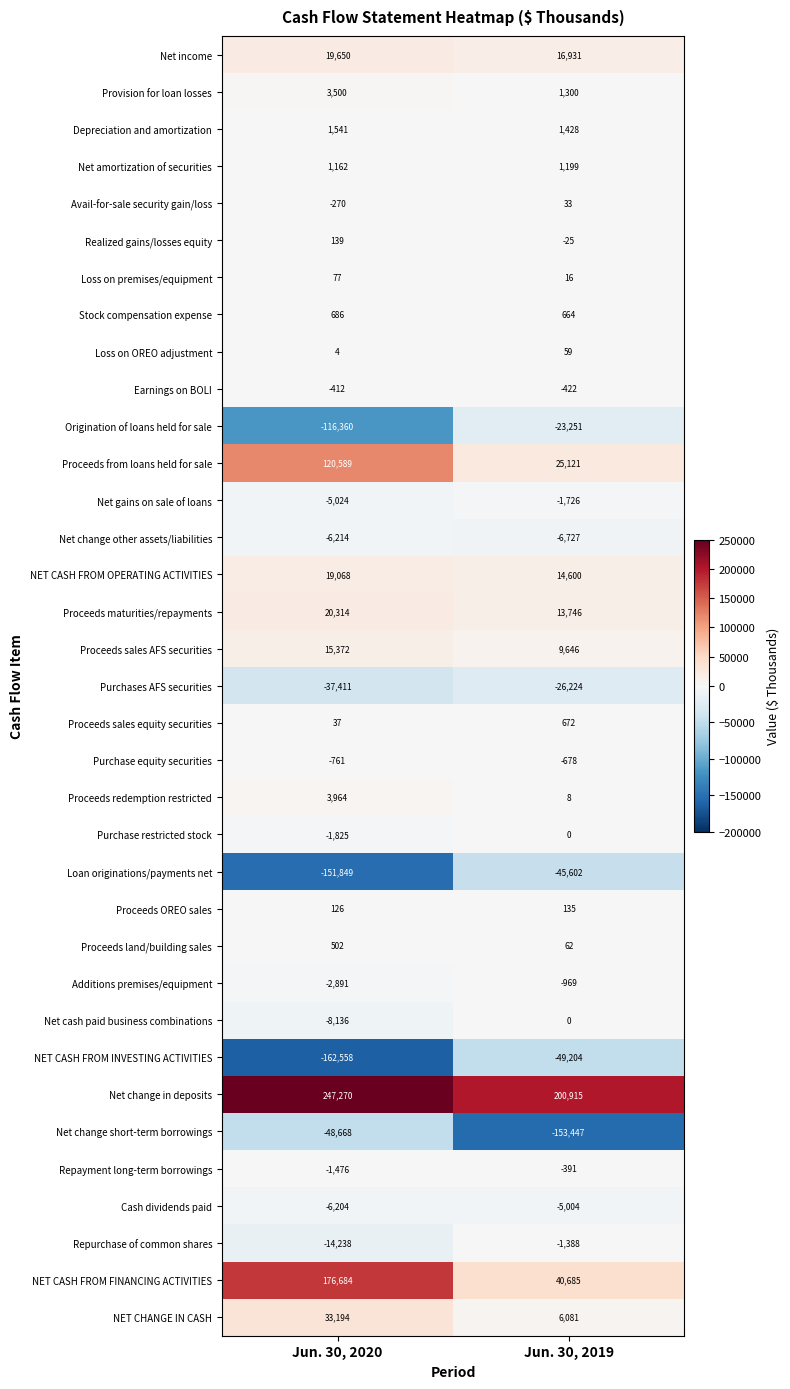

The Proceeds from loans held for sale series shows 120589 at Jun. 30, 2020. True or false?

True